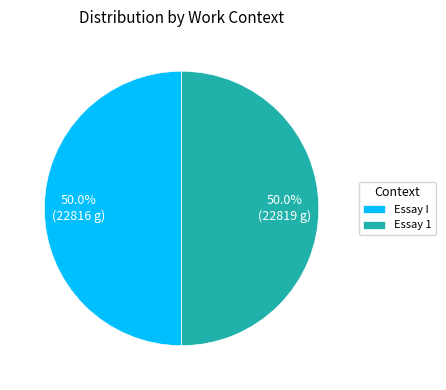

The Essay I slice represents 39% of the pie. True or false?

False